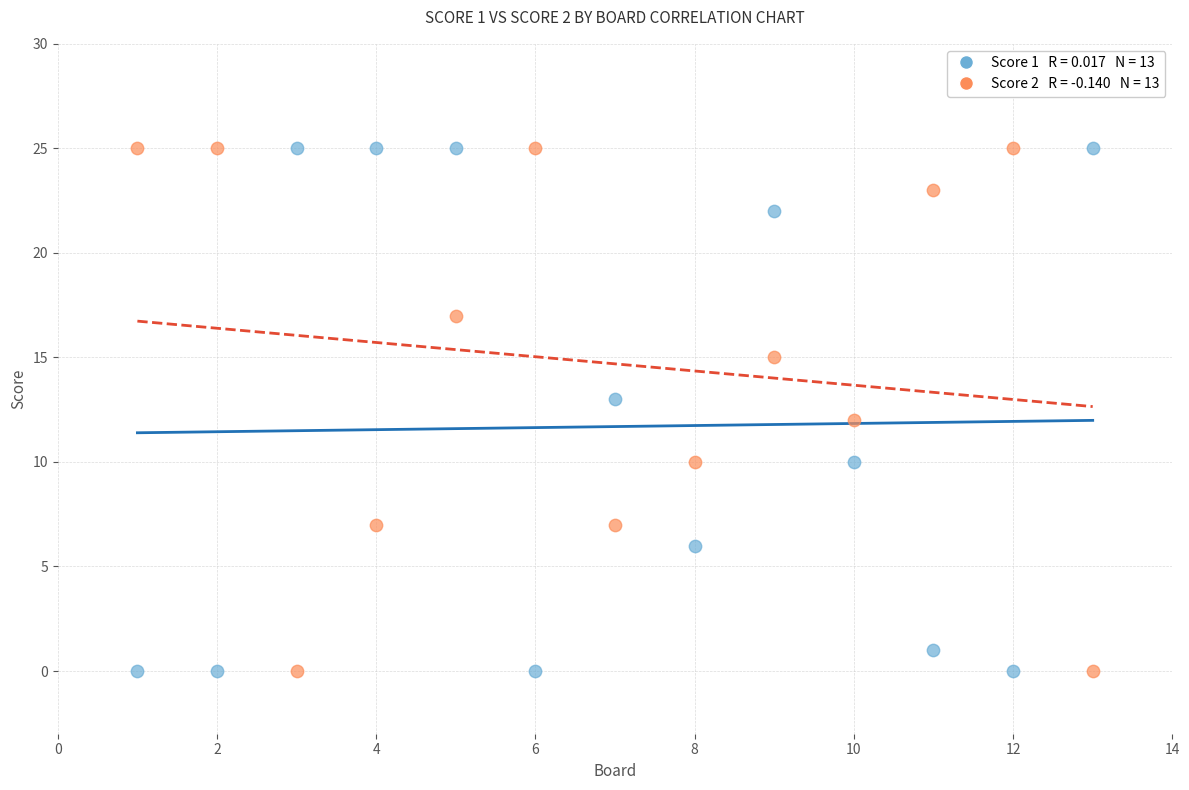

Across all data points, what is the range of X values (max minus min)?

12